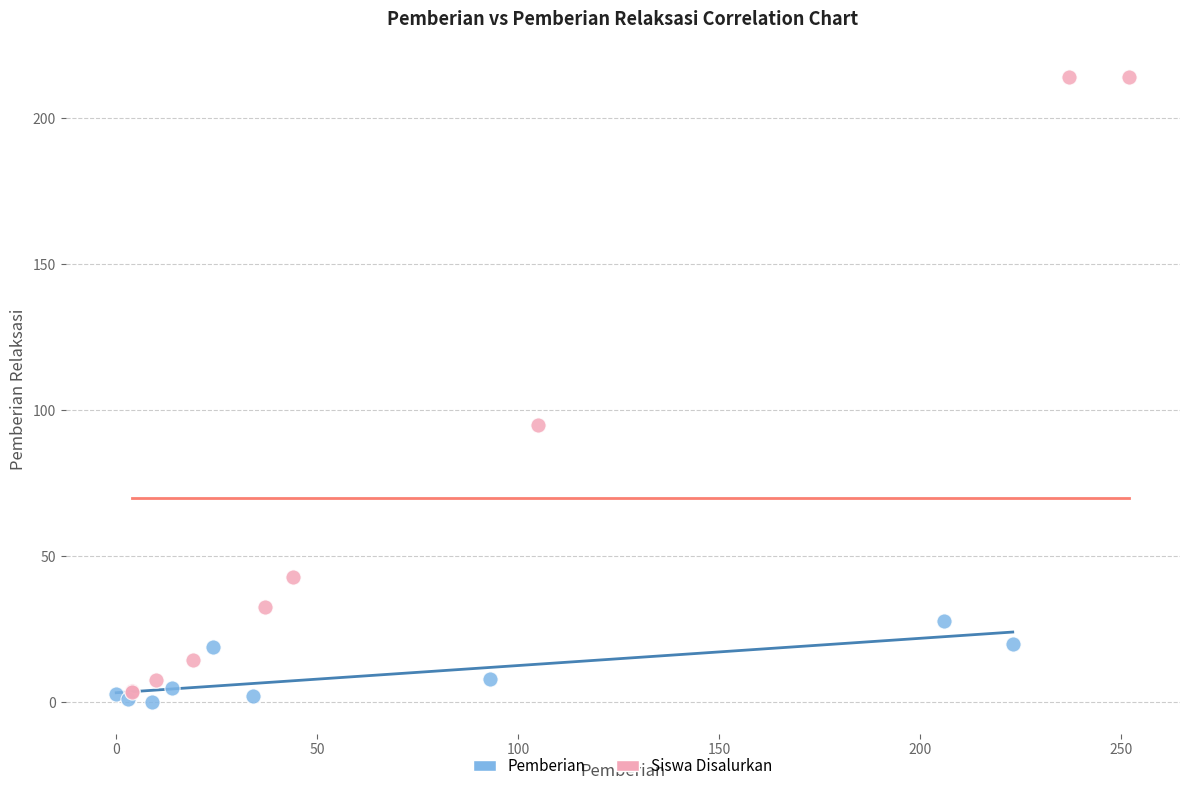

Which series reaches the maximum Y coordinate?

Siswa Disalurkan